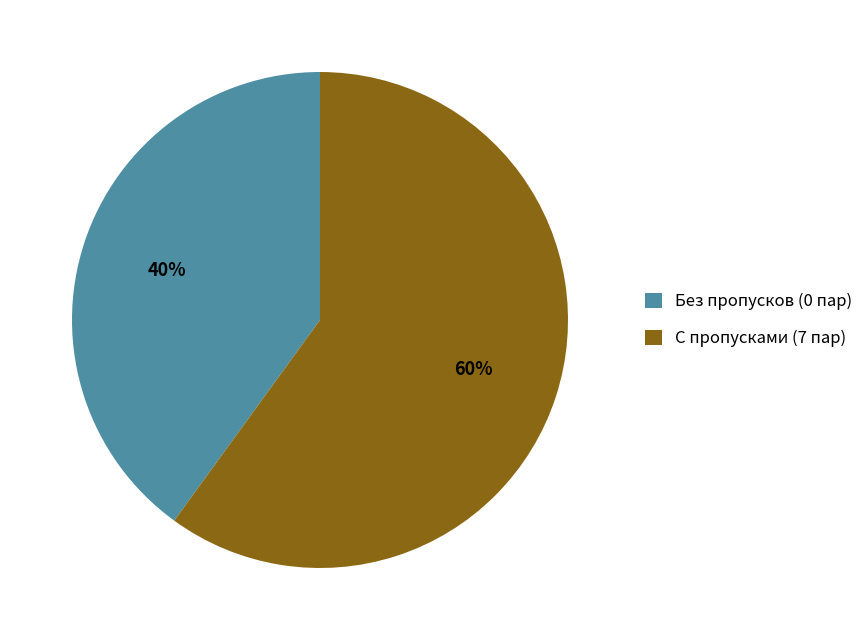

Is it true that С пропусками (7 пар) is 74% of the pie?

False